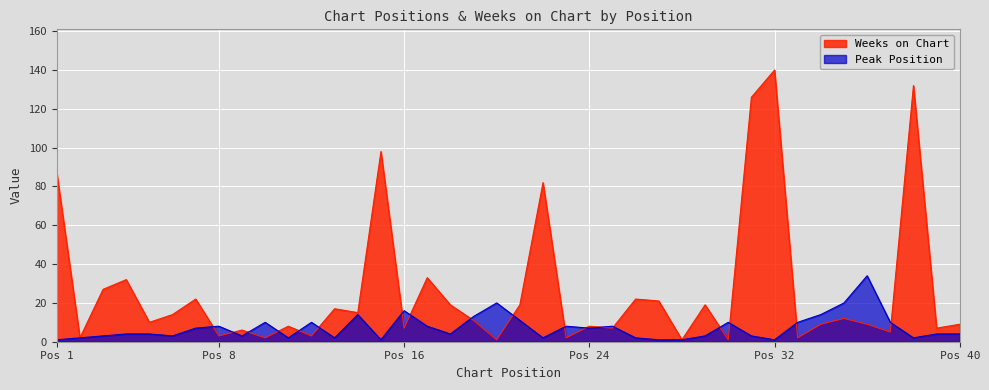

At which label is Peak Position closest to 17?

Pos 16